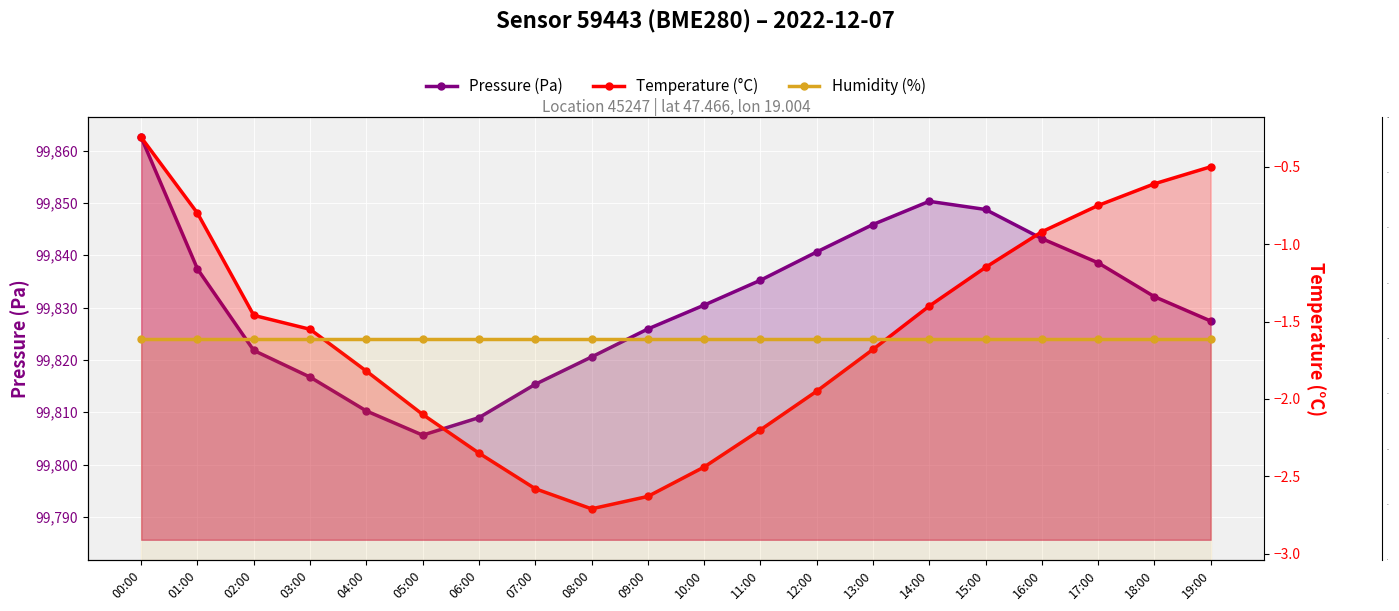

What is the sum of the Pressure (Pa) values at 05:00 and 10:00?

199636.1